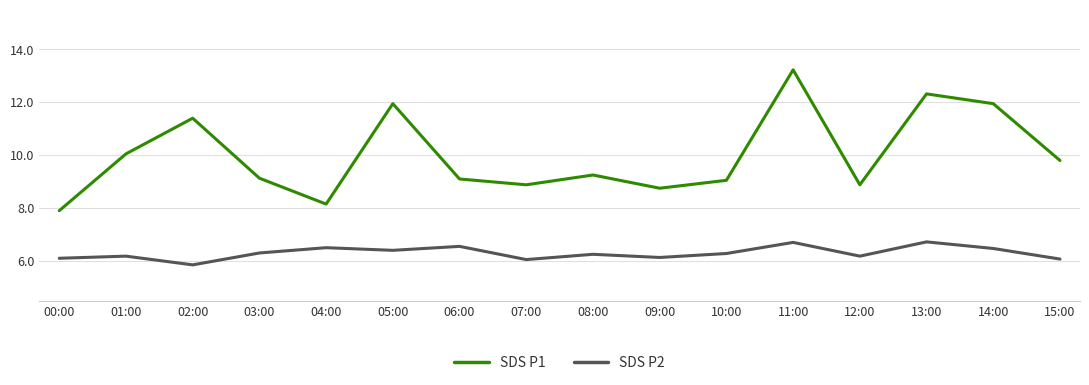

Rank the series at 12:00 from highest to lowest value.

SDS P1, SDS P2